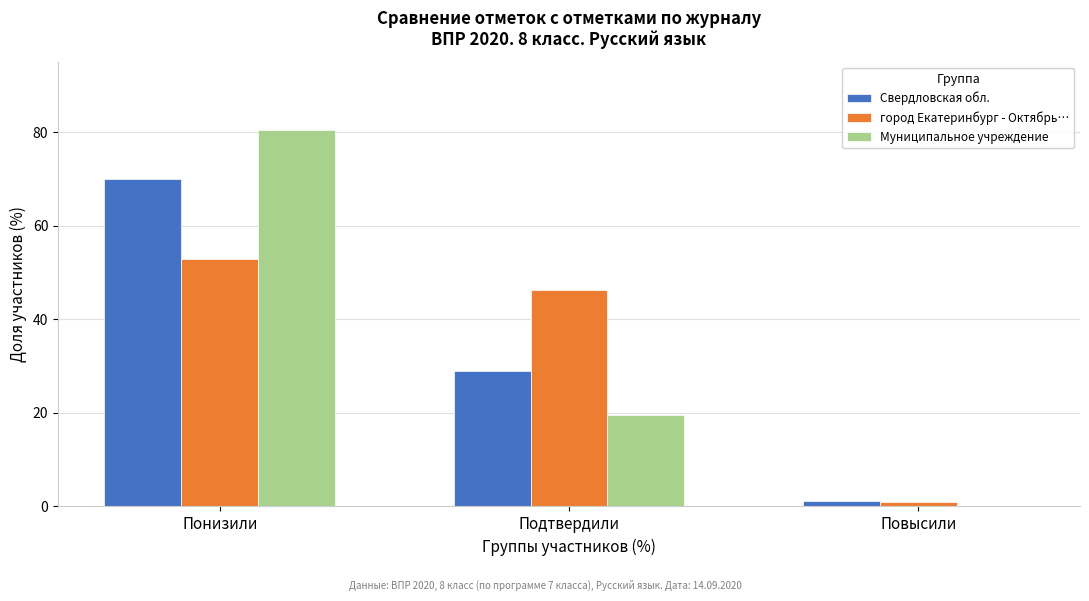

Reading right to left, what are all the values shown in this chart?

Свердловская обл.: Повысили=1.2	Подтвердили=28.9	Понизили=69.9
город Екатеринбург - Октябрь…: Повысили=0.9	Подтвердили=46.3	Понизили=52.9
Муниципальное учреждение: Повысили=0.0	Подтвердили=19.6	Понизили=80.4